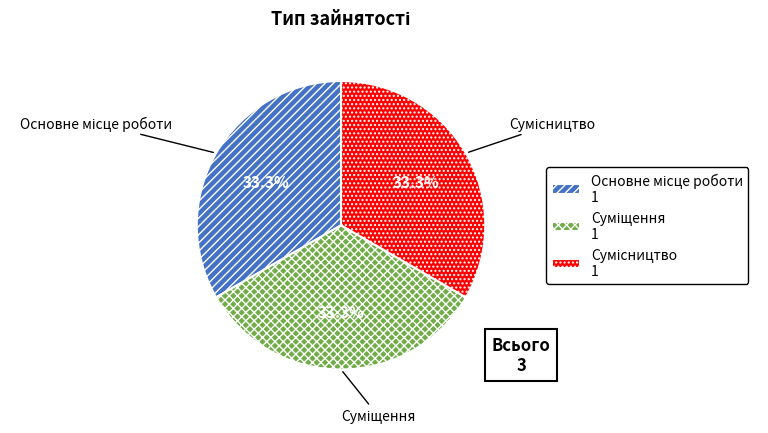

How many segments does this pie chart have?

3